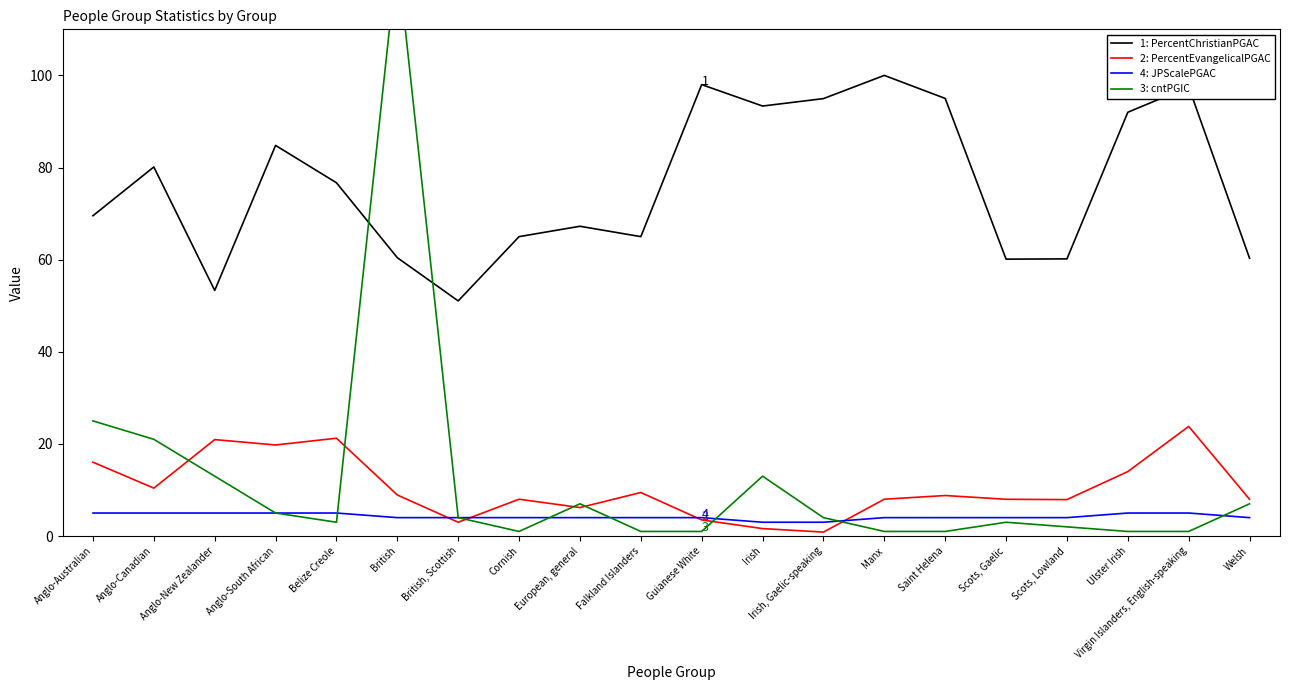

At which category does 2: PercentEvangelicalPGAC reach its first local valley?

Anglo-Canadian